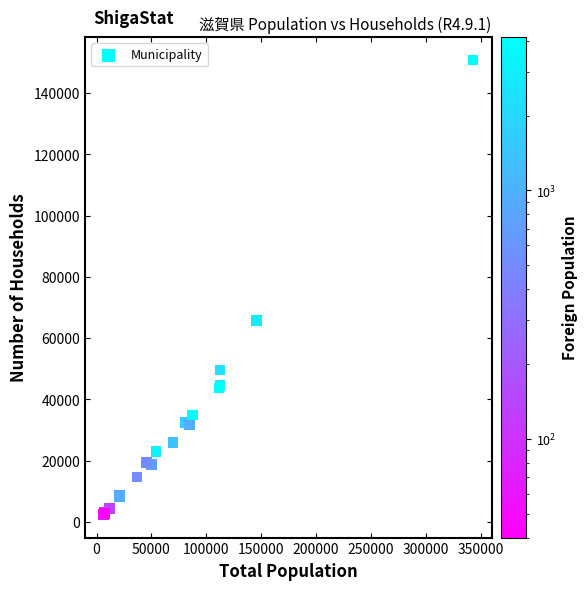

What Y value in the scatter plot is closest to 76542?

65820